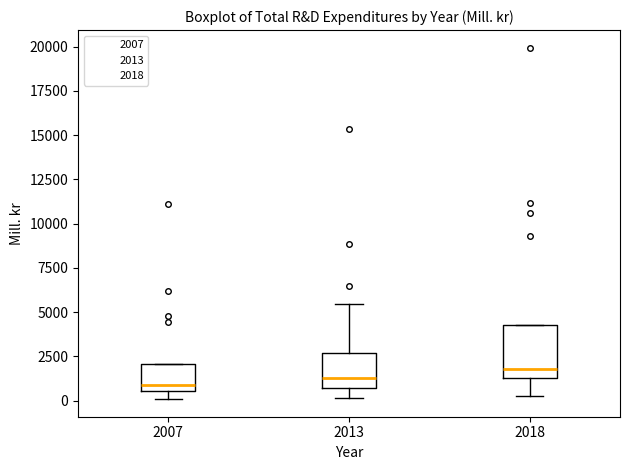

Reading left to right, transcribe this box plot: for each box, give where its median line is, the range the box spans, and where its two whiskers end, as read against the y-axis. The values are not printed on the chart, so give them approximately, as read against the axis.

2007: median 1000, box 500 to 2000, whiskers 0 to 2000
2013: median 1500, box 500 to 2500, whiskers 0 to 5500
2018: median 2000, box 1500 to 4500, whiskers 0 to 4500